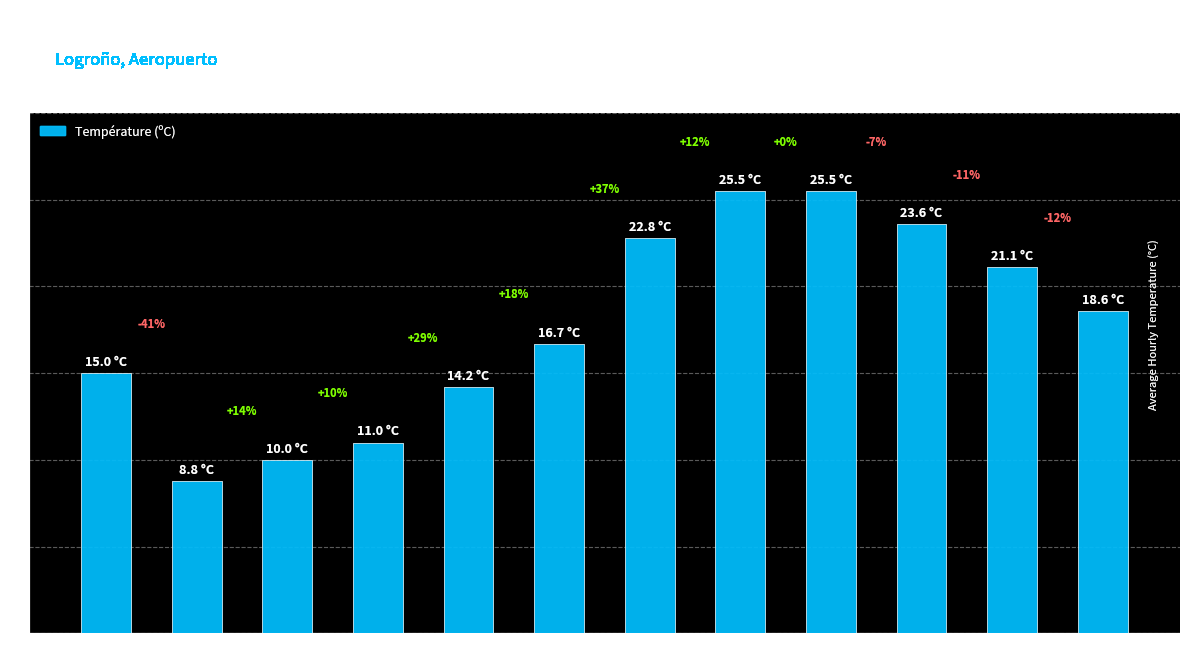

Rank the categories by value from highest to lowest.

19:00, 17:00, 15:00, 21:00, 13:00, 11:00, 23:00, 09:00, 01:00, 03:00, 05:00, 07:00